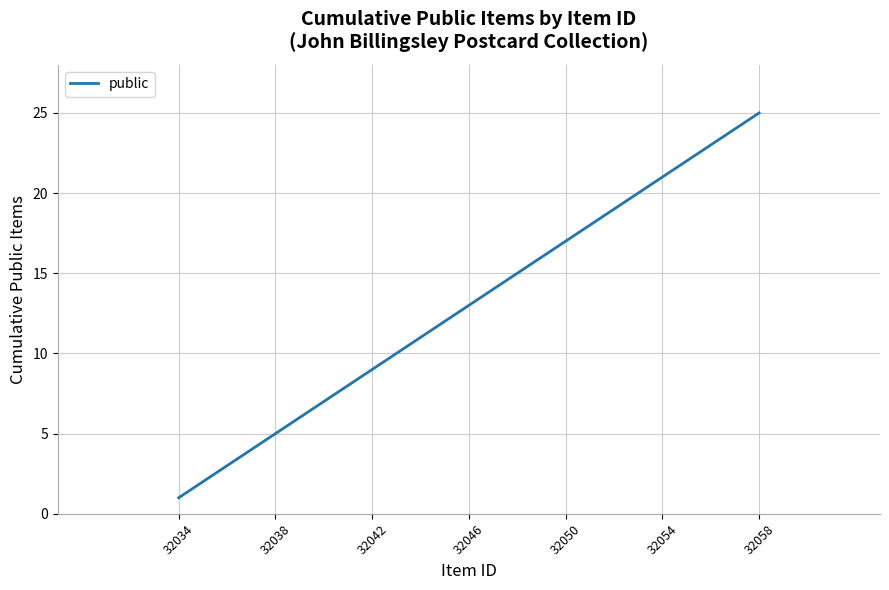

What is the maximum value shown in the chart?

25